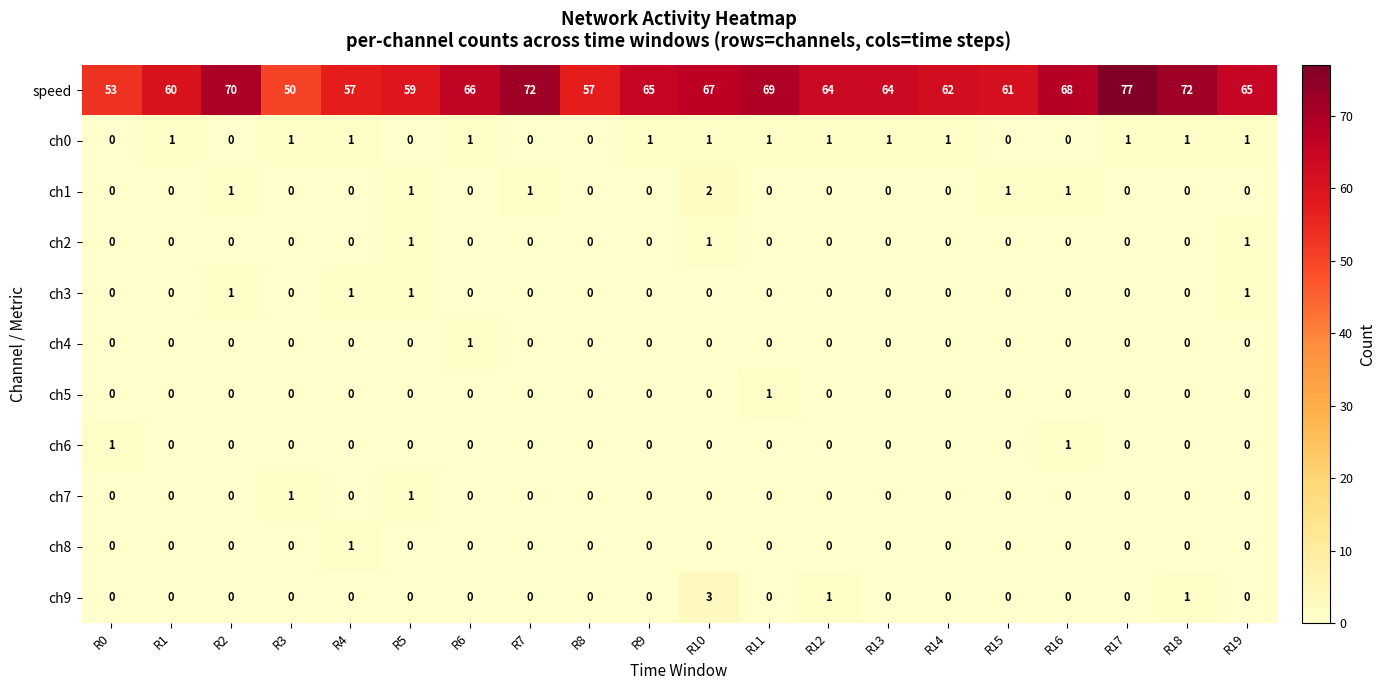

What is the total value across all series at R2?

72